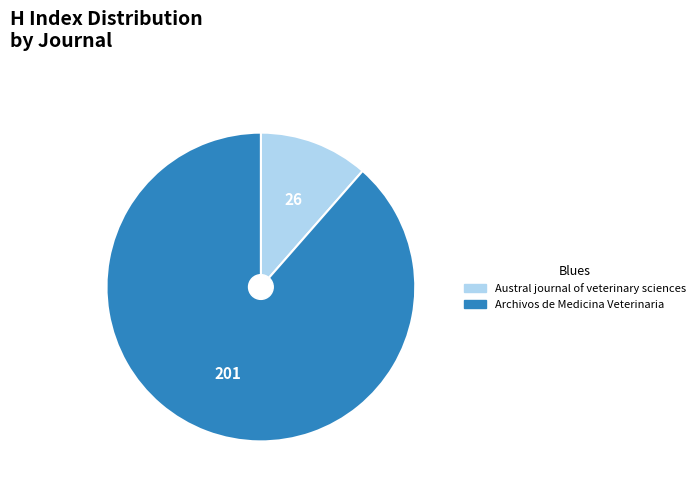

Rank the categories by value from highest to lowest.

Archivos de Medicina Veterinaria, Austral journal of veterinary sciences